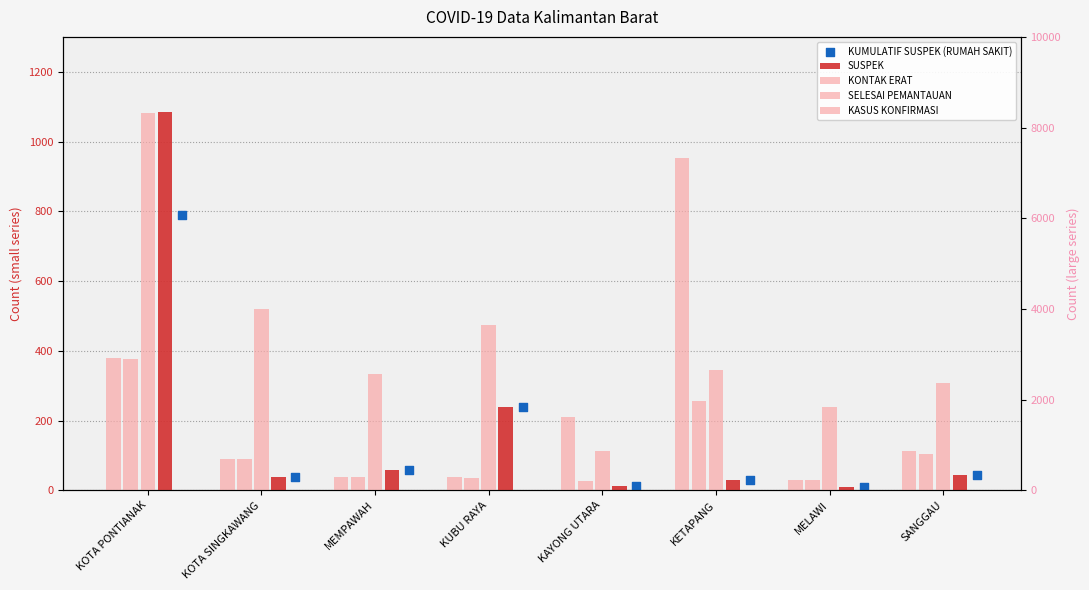

Which series has the largest Y range (max minus min)?

KASUS KONFIRMASI